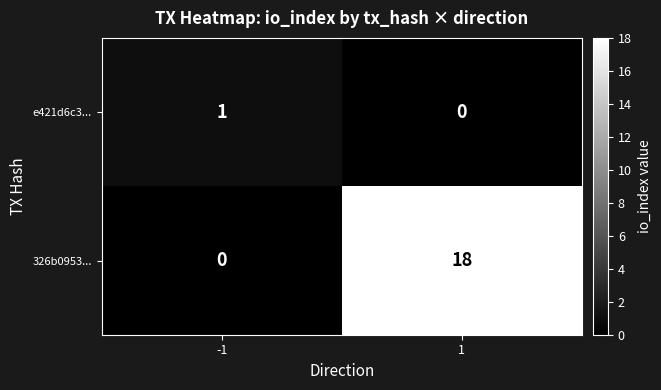

Reading right to left, extract all data points from this chart.

e421d6c3...: 0	1
326b0953...: 18	0